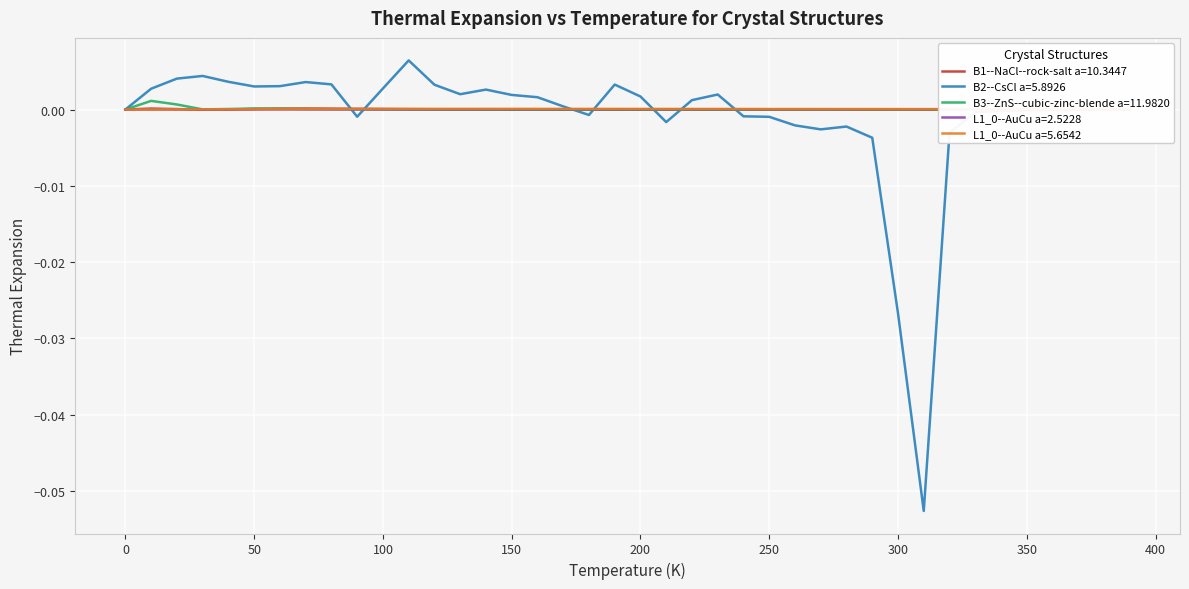

How many categories are shown in the chart?

40